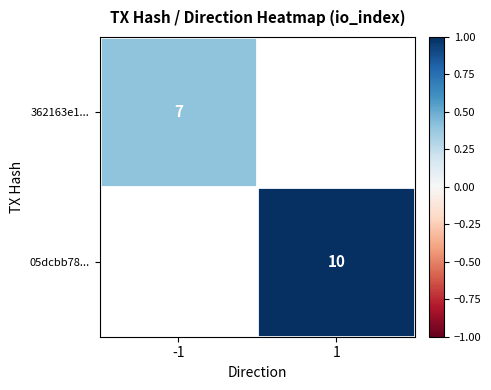

The 05dcbb78... series shows 10.0 at 1. True or false?

True